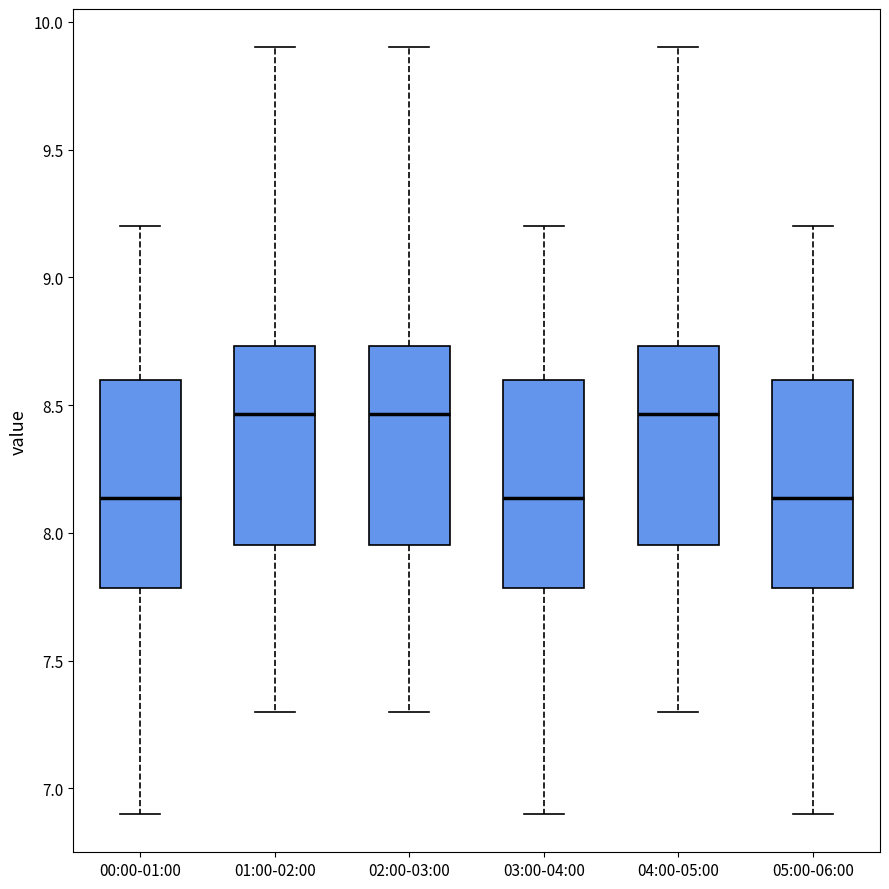

Where does the upper whisker of the box for 05:00-06:00 end on the y-axis? The values are not printed on the chart, so give them approximately, as read against the axis.

9.20